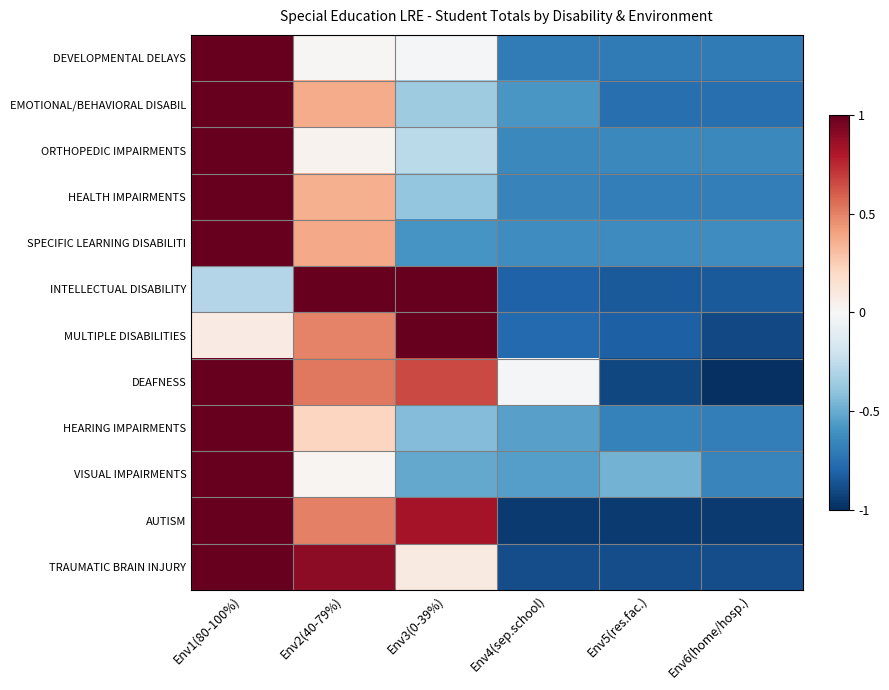

How many categories are shown in the chart?

6